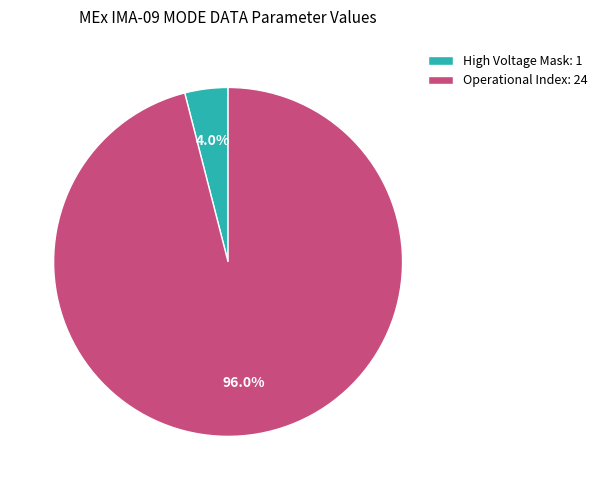

What is the total percentage of Operational Index: 24 and High Voltage Mask: 1?

100.0%